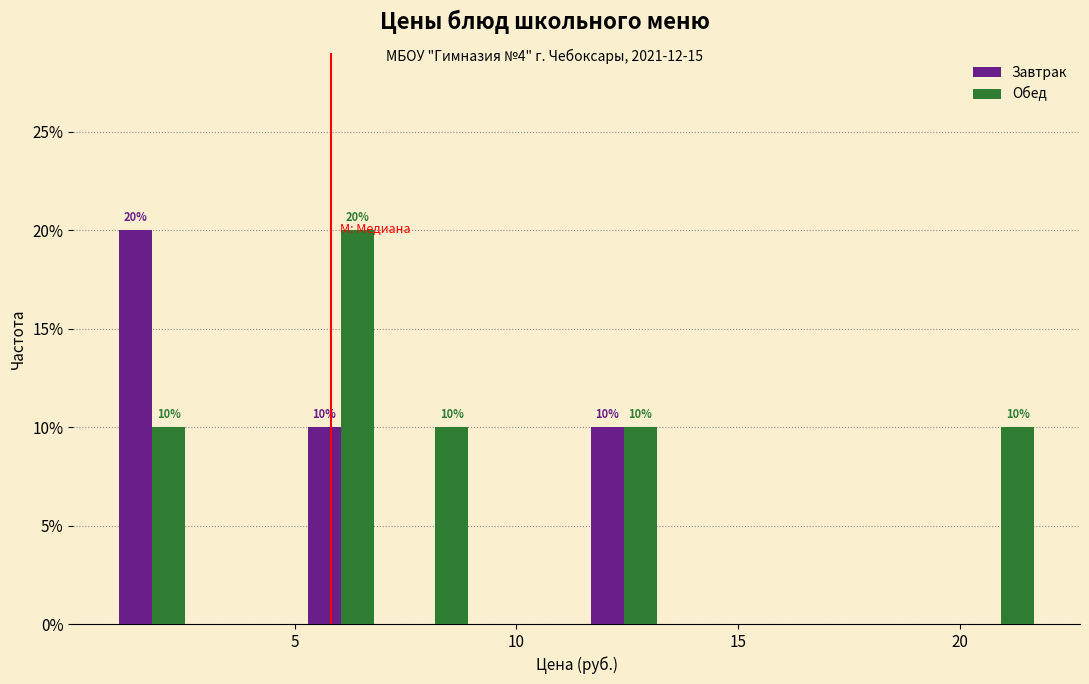

In the Завтрак series, which range on the x-axis has the tallest bar?

0.5 to 3.0